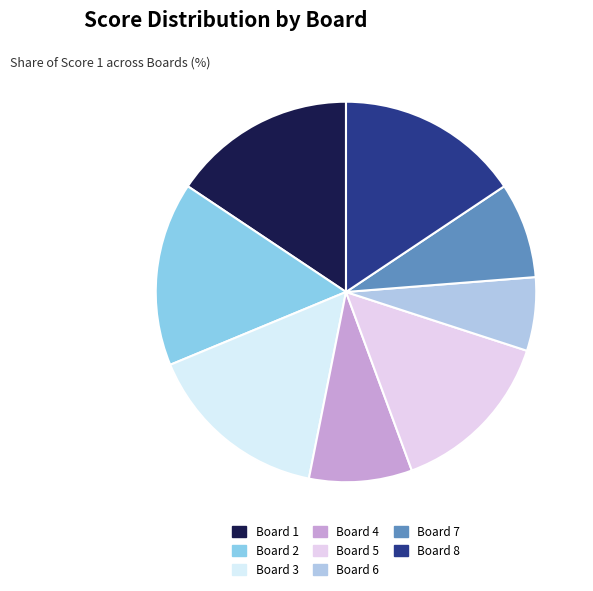

Count the number of slices in the pie.

8